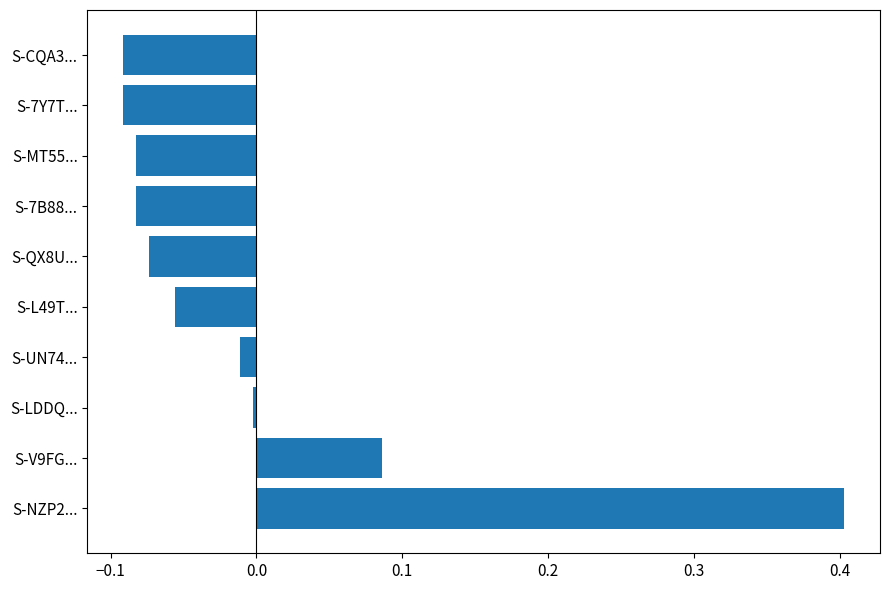

Which has a higher value, S-QX8U... or S-L49T...?

S-L49T...